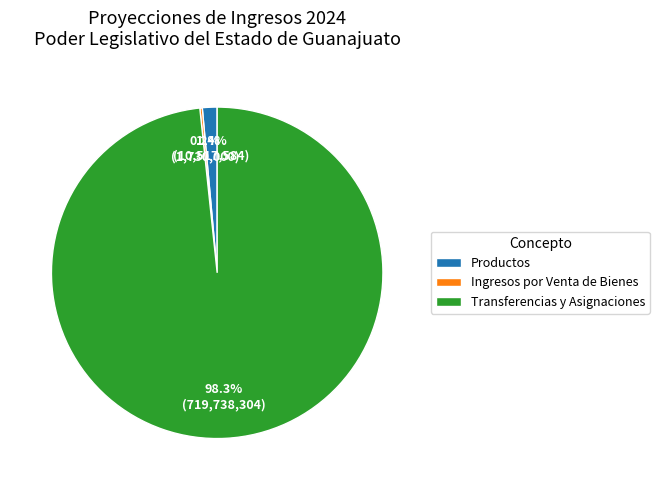

Which category accounts for the majority?

Transferencias y Asignaciones